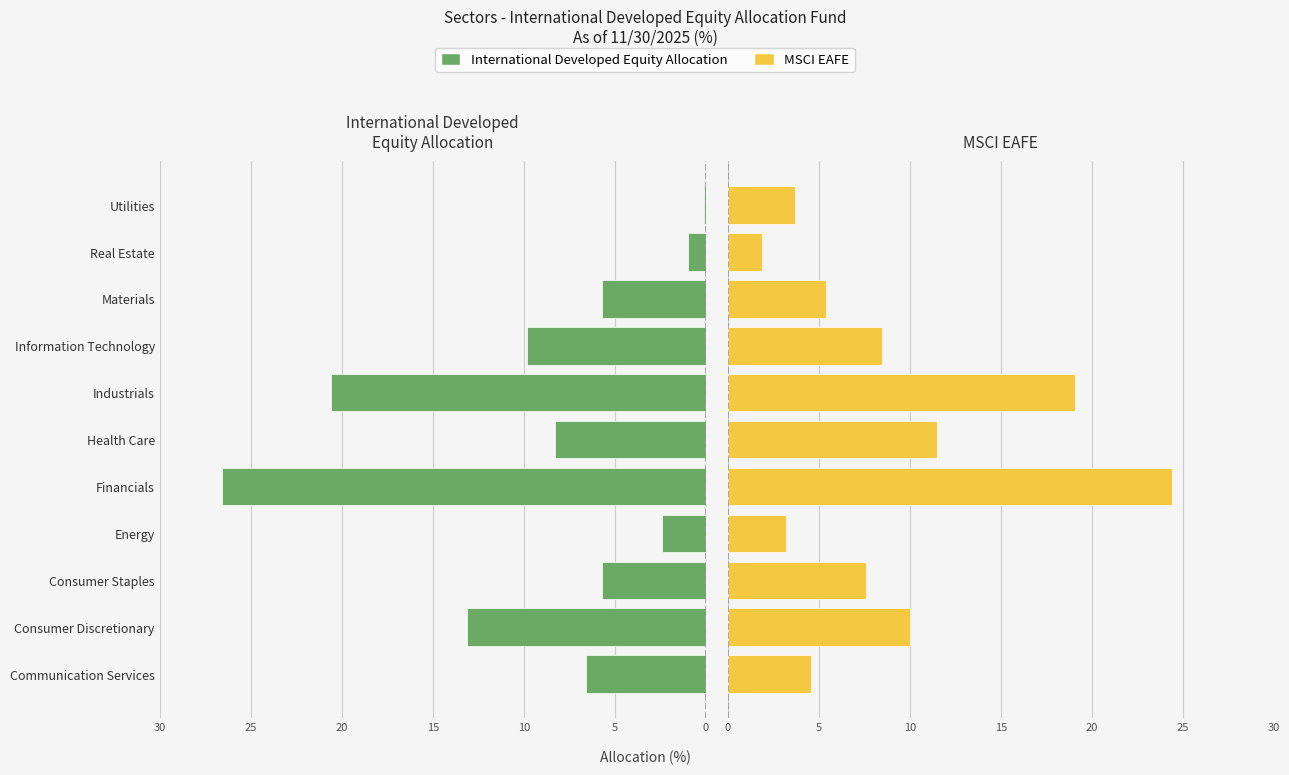

At how many categories does at least one series exceed -15?

11